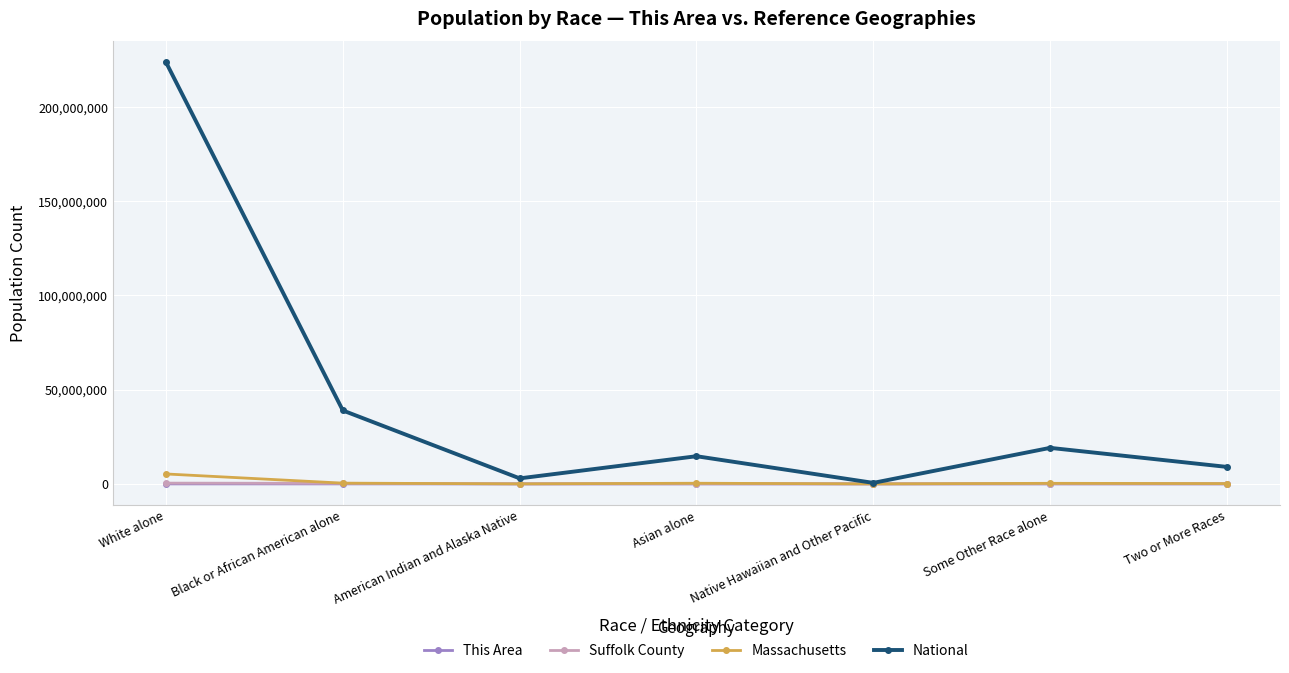

Which series has the largest range (max minus min)?

National